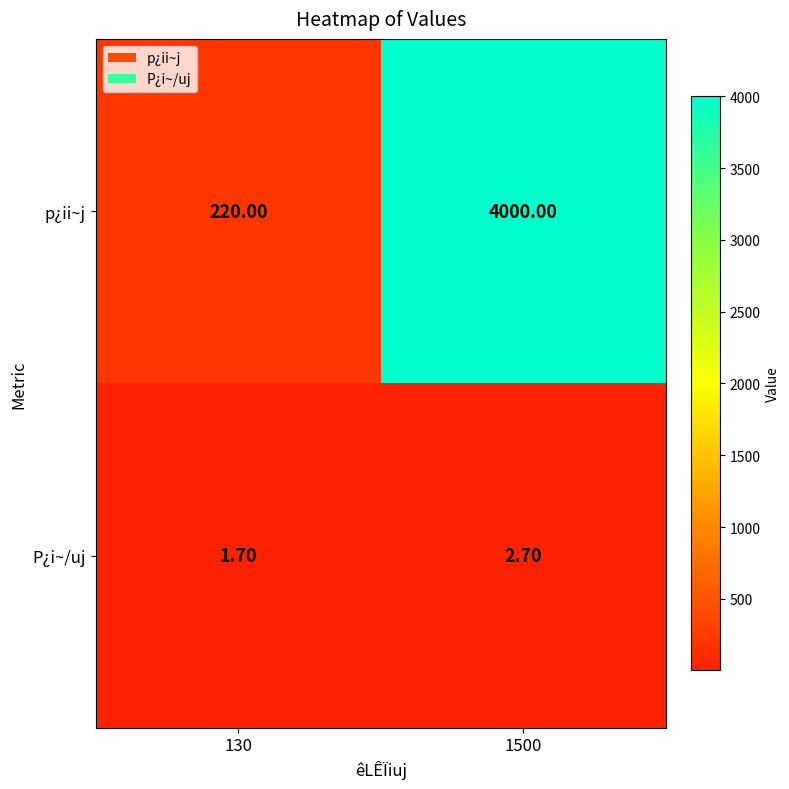

At which category is the sum across all series the highest?

1500